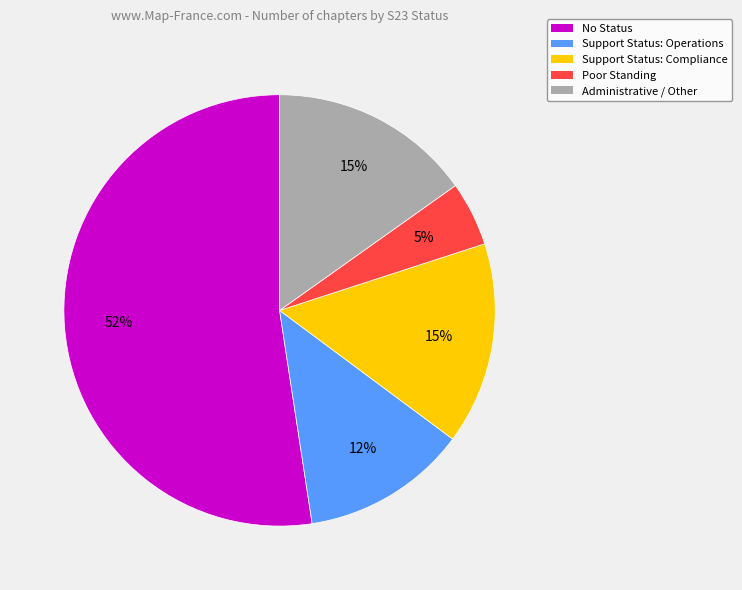

Approximately how many times larger is the value at Support Status: Compliance compared to Support Status: Operations?

1.2